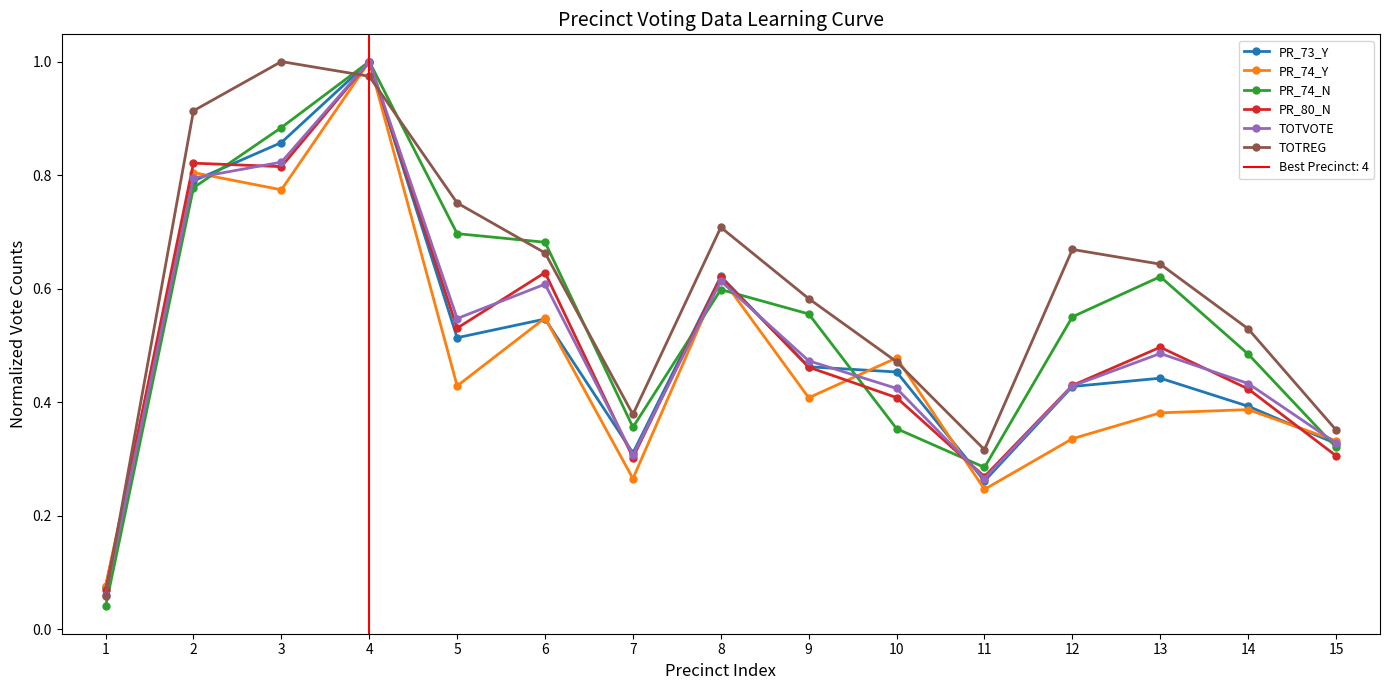

After their last crossing, which series has the higher values: TOTVOTE or TOTREG?

TOTREG